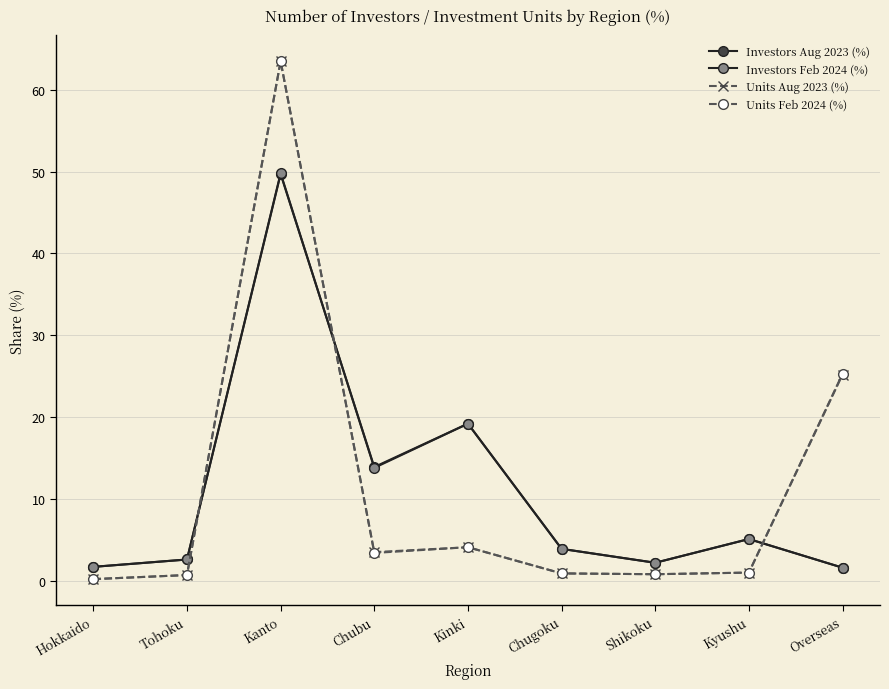

Which has a higher value, Tohoku or Kanto?

Kanto